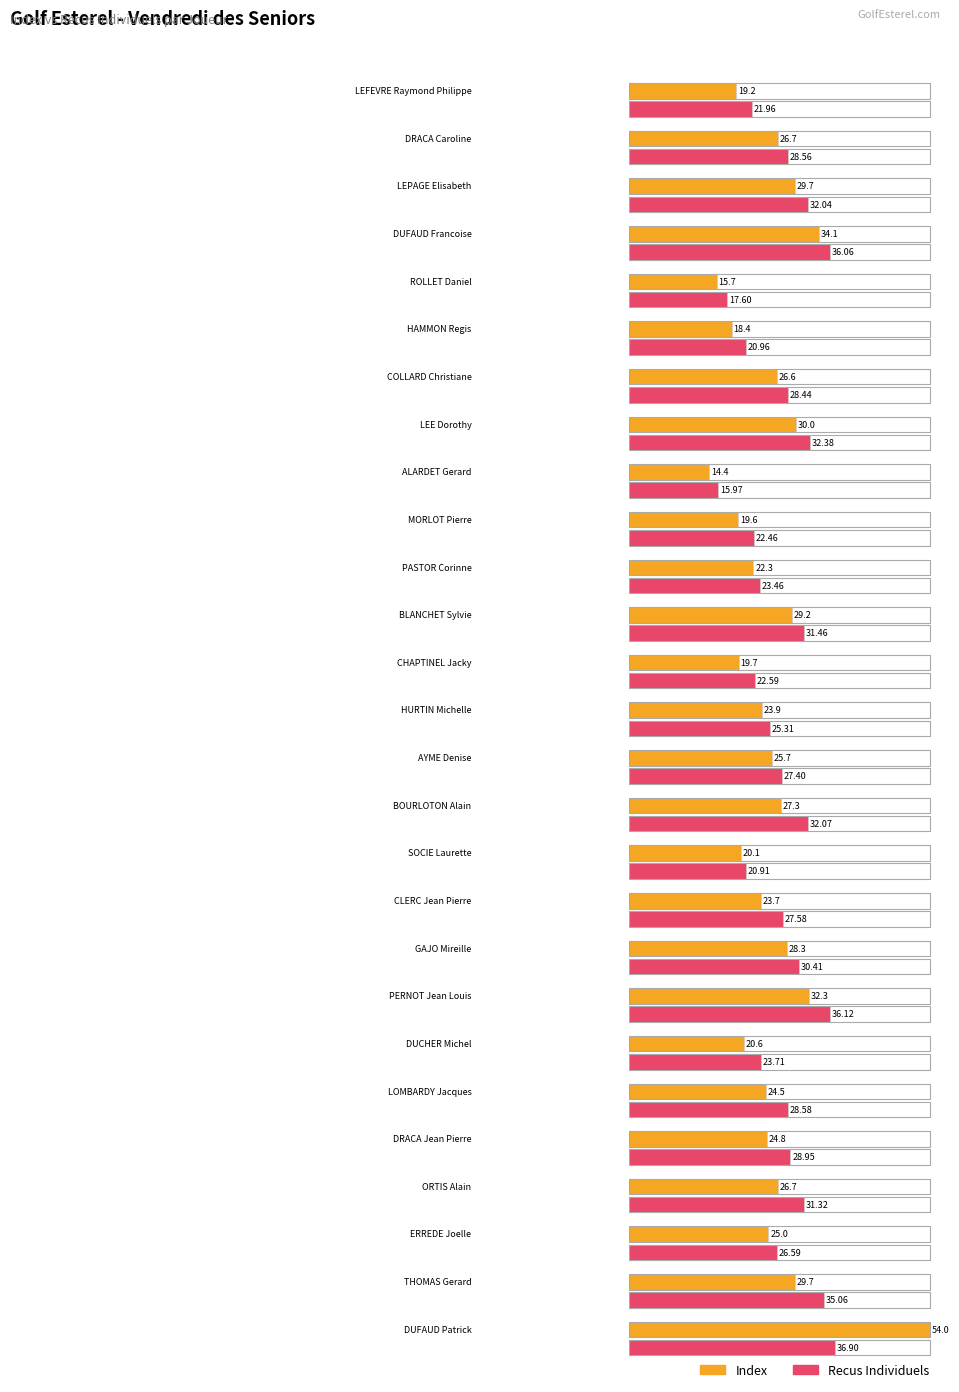

Does the chart contain stacked bars?

No